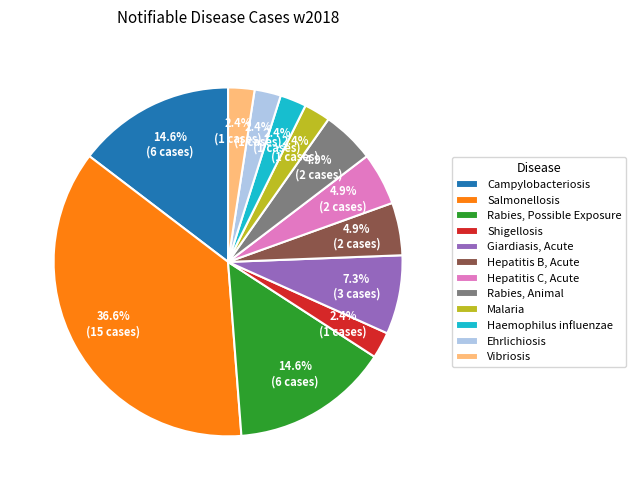

Combined, what portion of the pie is Malaria and Hepatitis C, Acute?

7.3%